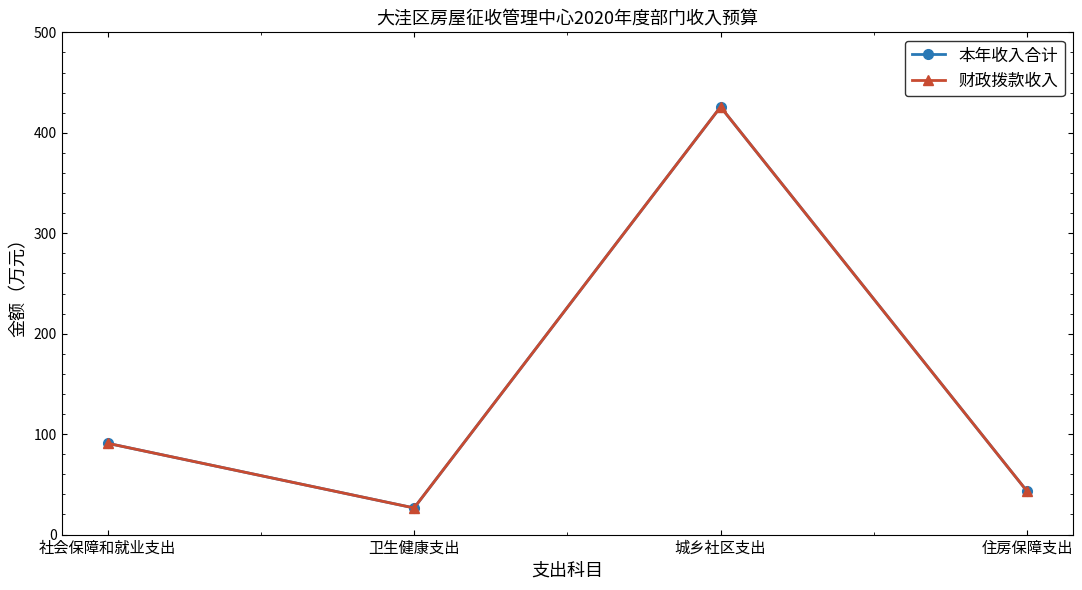

Reading right to left, transcribe all the data shown in this chart.

本年收入合计: 住房保障支出=43.2	城乡社区支出=425.8	卫生健康支出=26.5	社会保障和就业支出=90.9
财政拨款收入: 住房保障支出=43.2	城乡社区支出=425.8	卫生健康支出=26.5	社会保障和就业支出=90.9